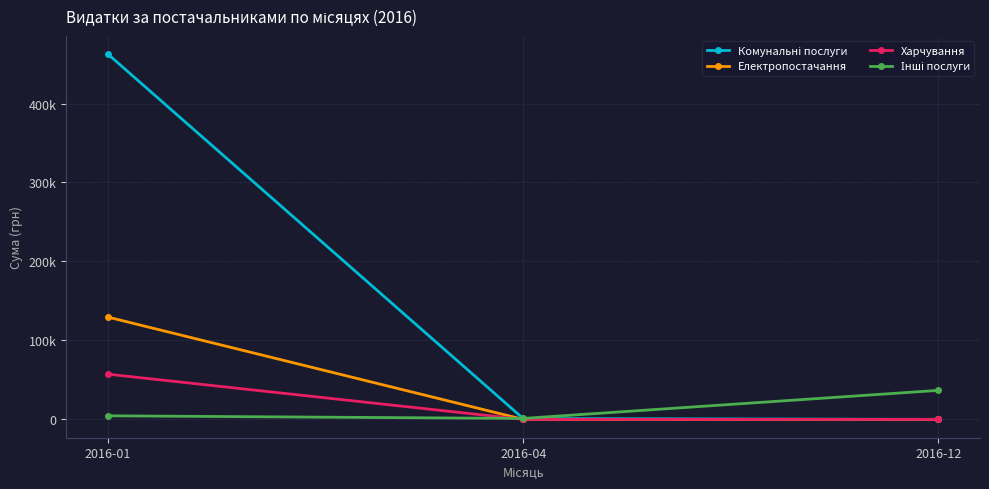

Is this an area chart (filled region under the line)?

No